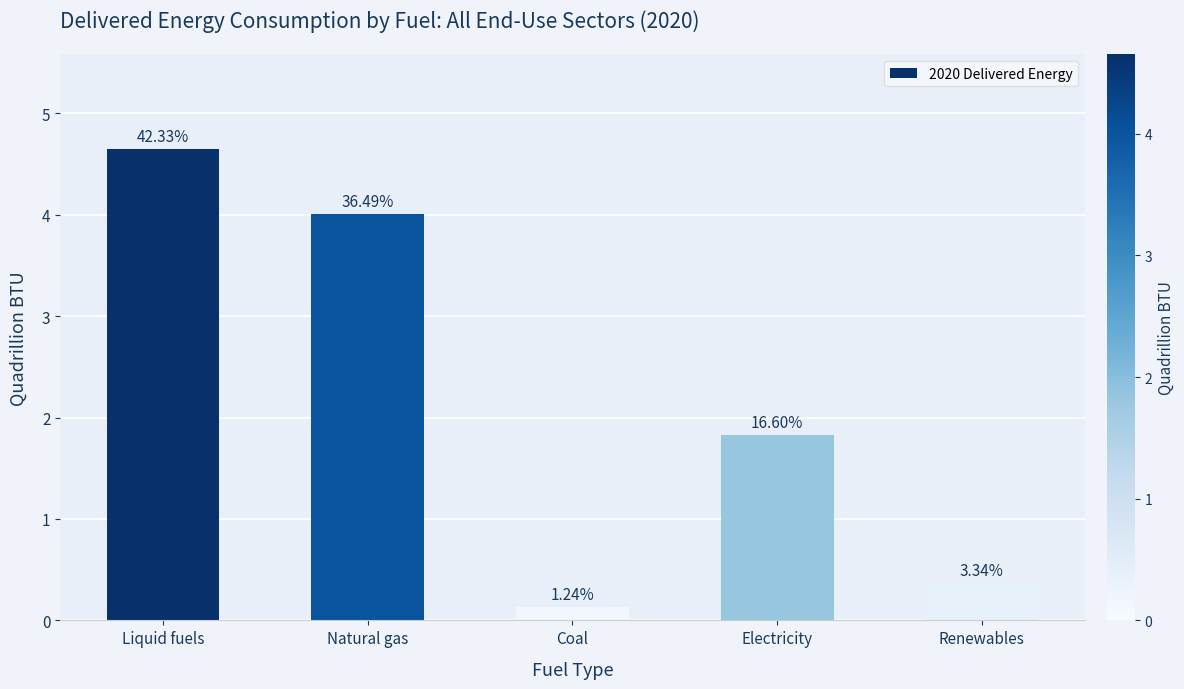

What is the value of the 1st bar from the left?

4.7